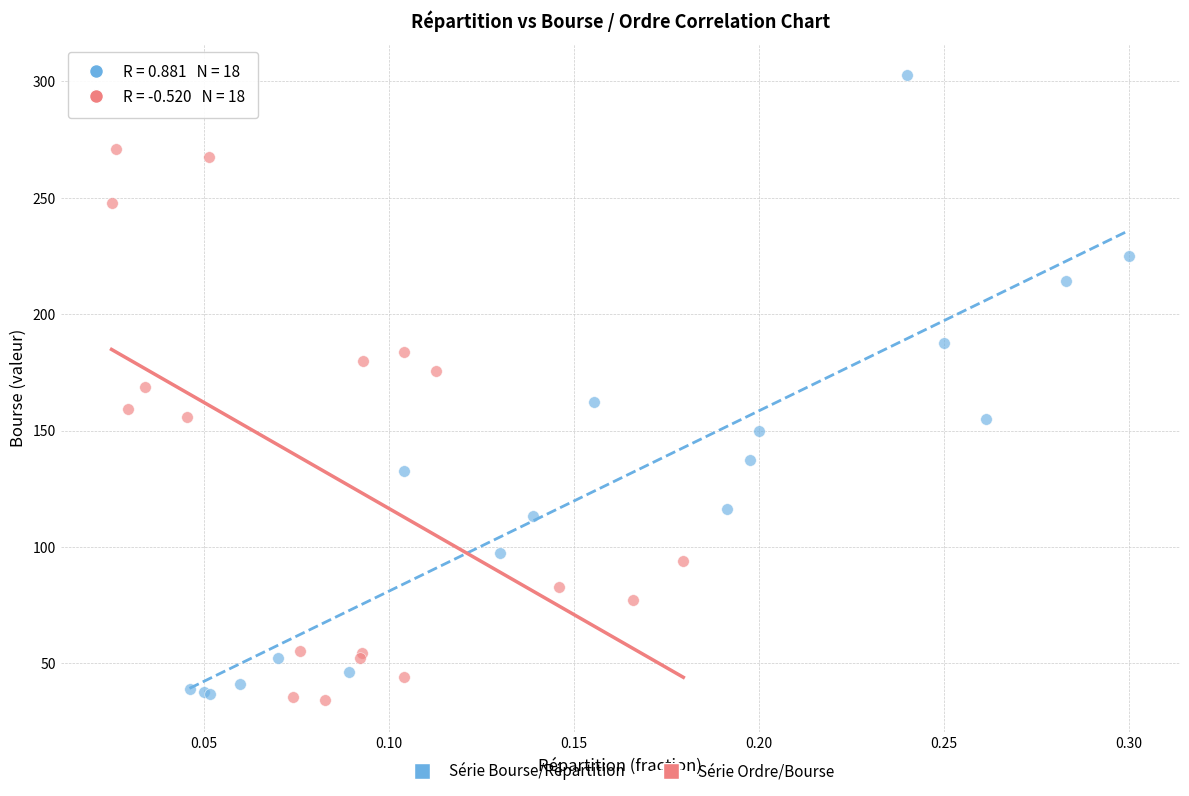

Which series has the widest spread of Y values?

Série Bourse/Répartition